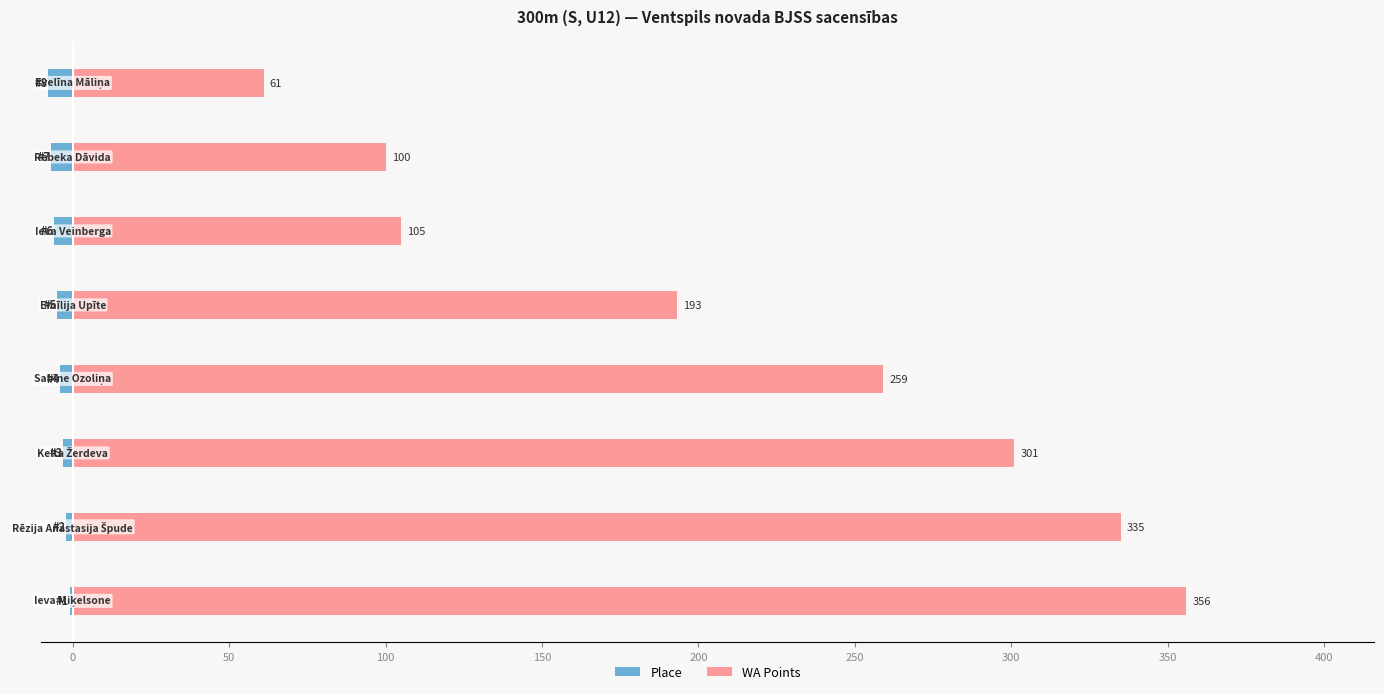

How many bars are there in each group?

2